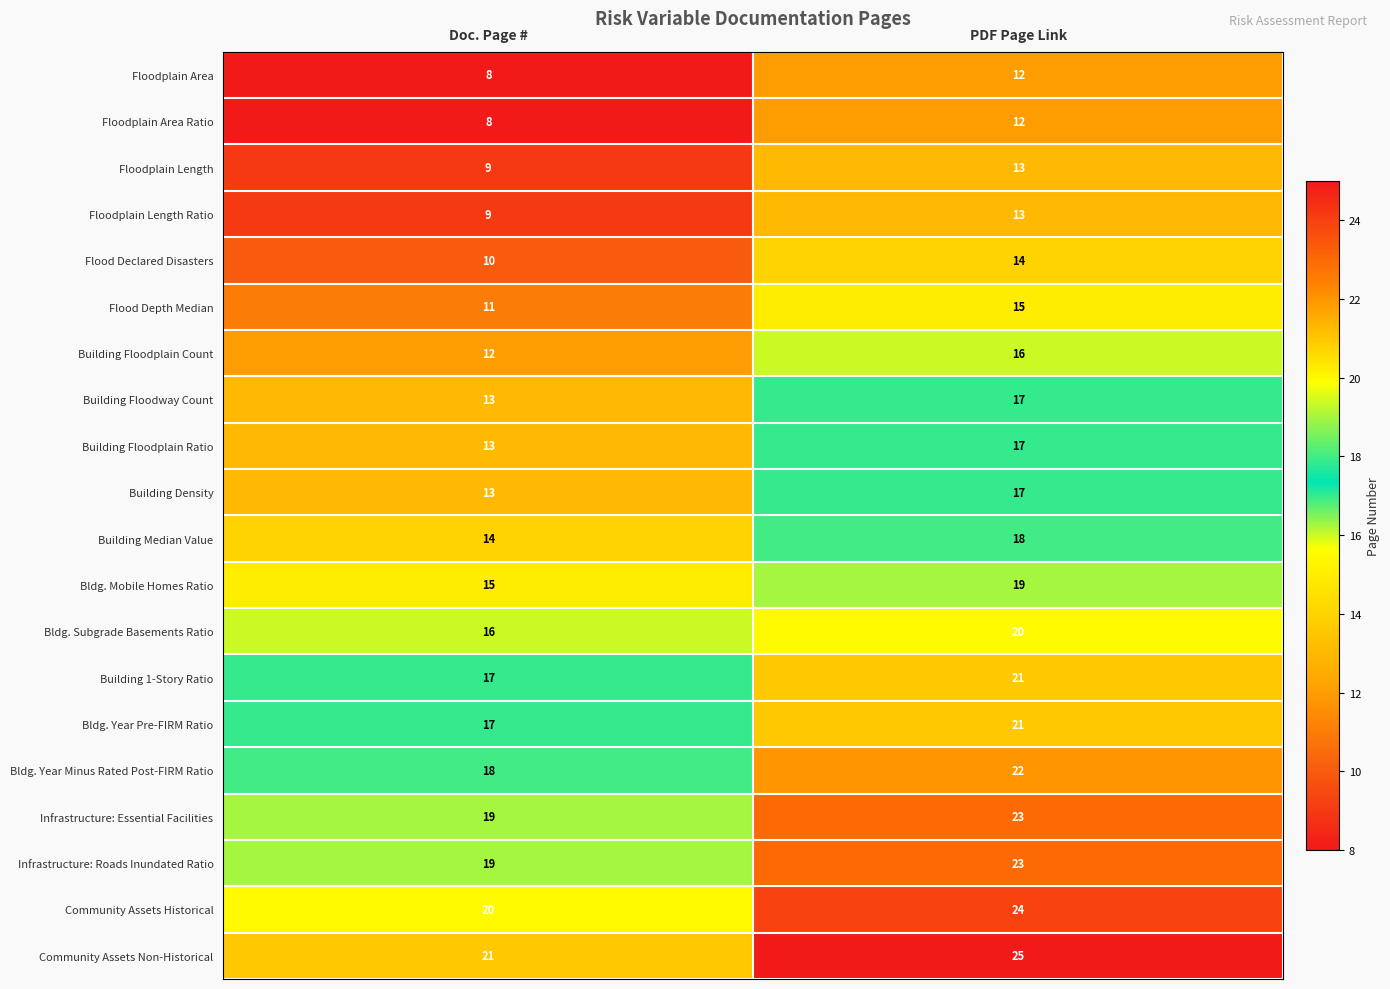

List the labels in order of Building Floodplain Ratio value, smallest first.

Doc. Page #, PDF Page Link